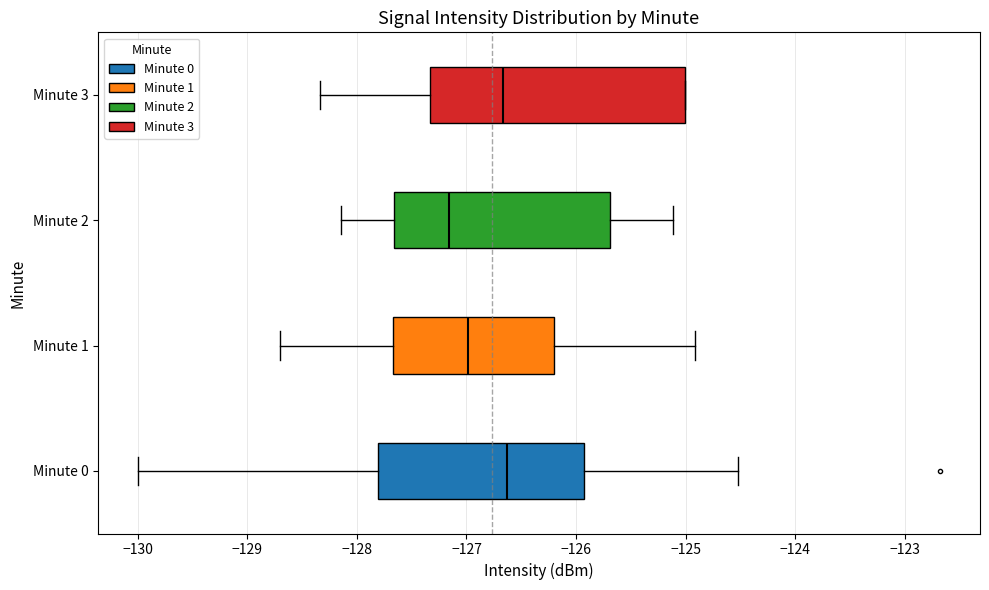

Comparing the boxes themselves (not the whiskers), which one is the widest?

Minute 3